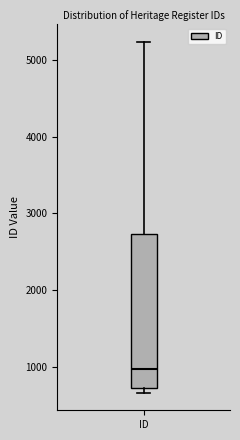

Read this box plot against the y-axis: the position of the median line, the range covered by the box, and the ends of both whiskers. The values are not printed on the chart, so give them approximately, as read against the axis.

median 1000, box 700 to 2700, whiskers 700 (just below the box's lower edge) to 5200